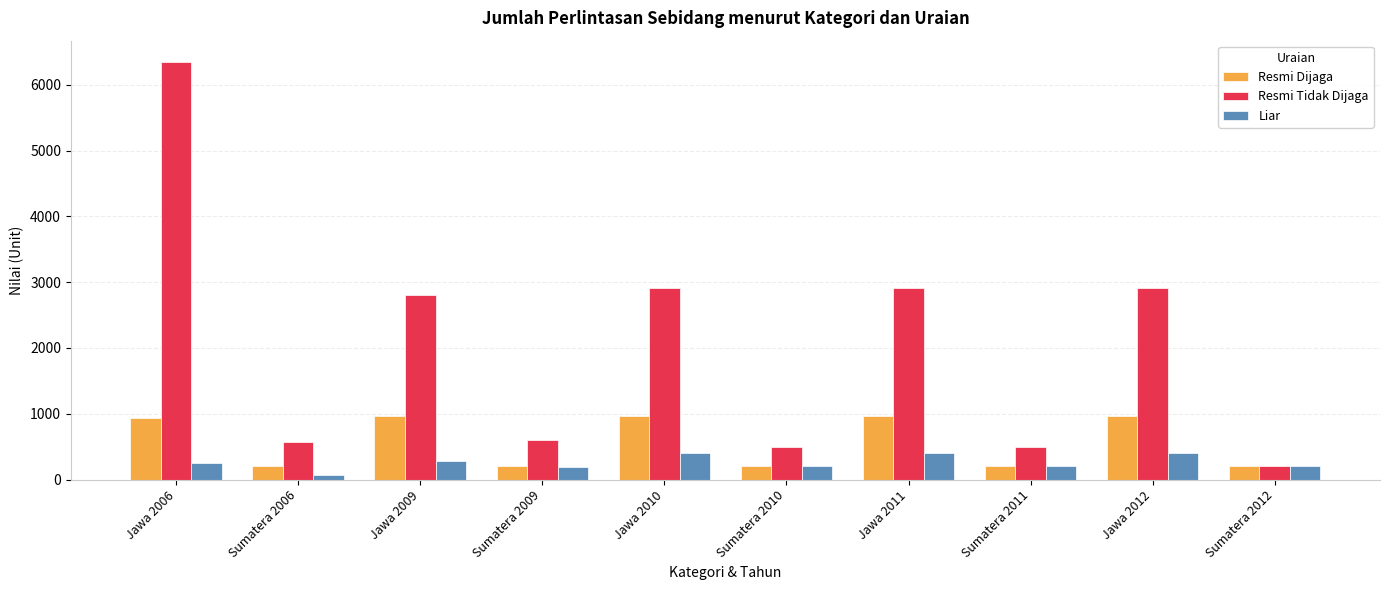

List the series in order of their peak value, highest first.

Resmi Tidak Dijaga, Resmi Dijaga, Liar